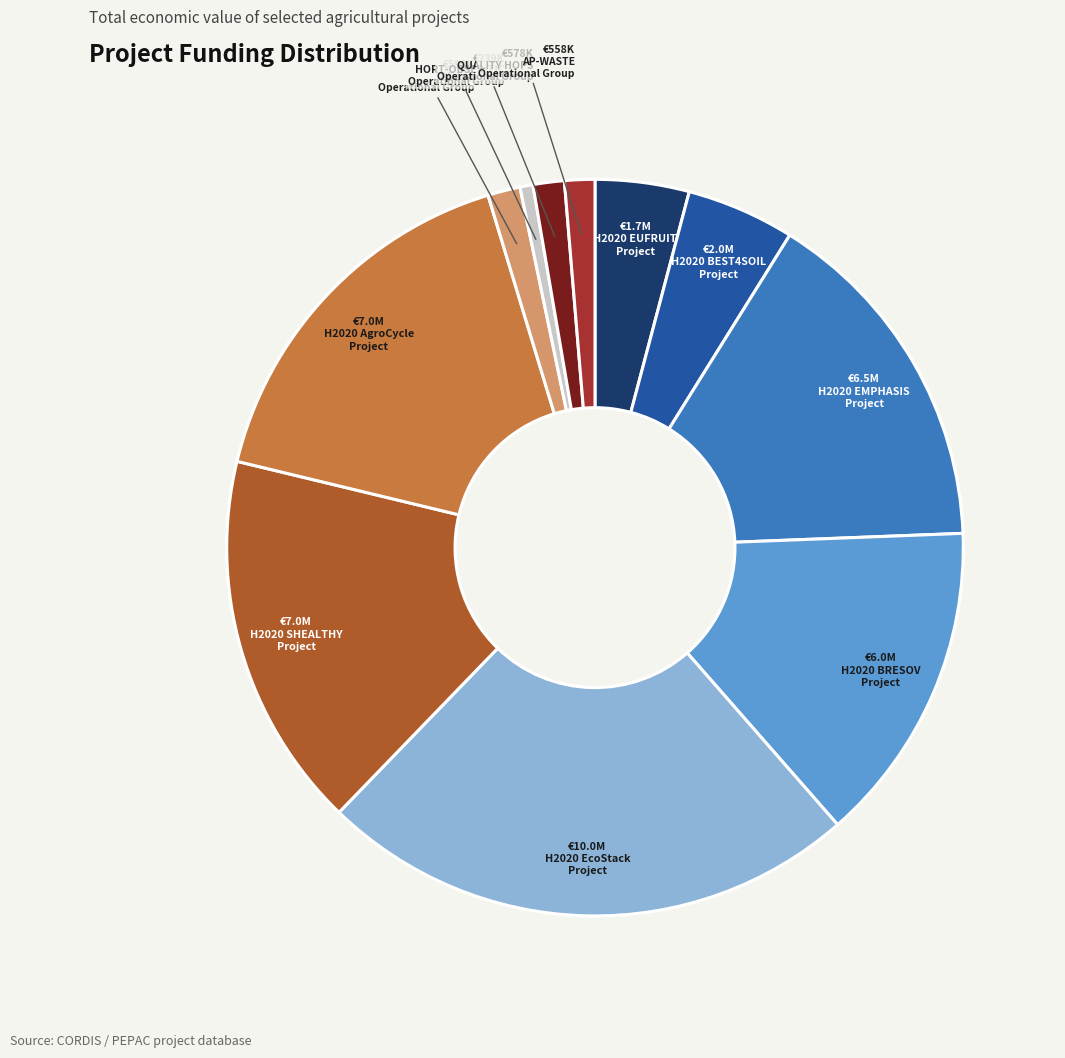

Is there any slice that represents more than half of the pie?

No